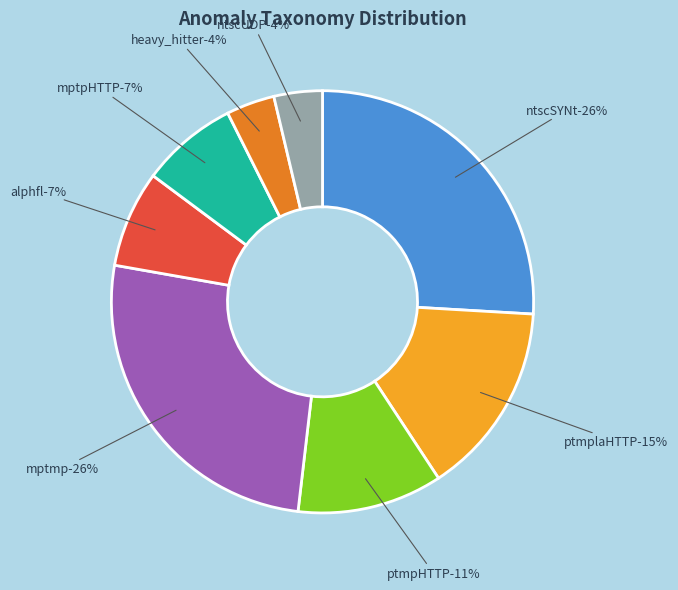

What is the largest slice in the pie chart?

ntscSYNt